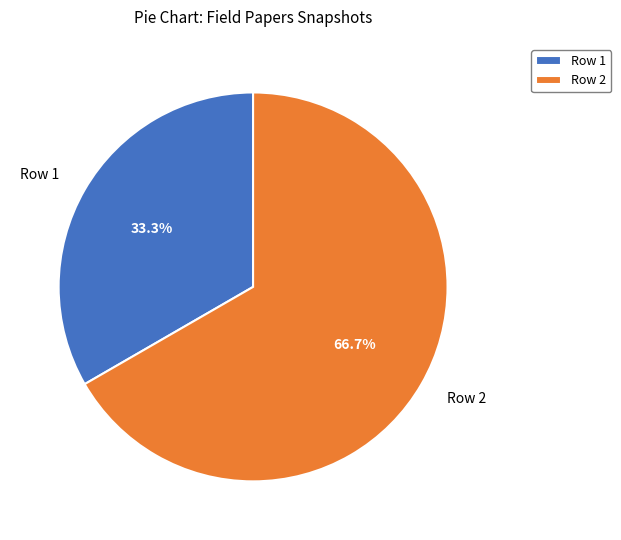

Does any single category account for the majority?

Yes